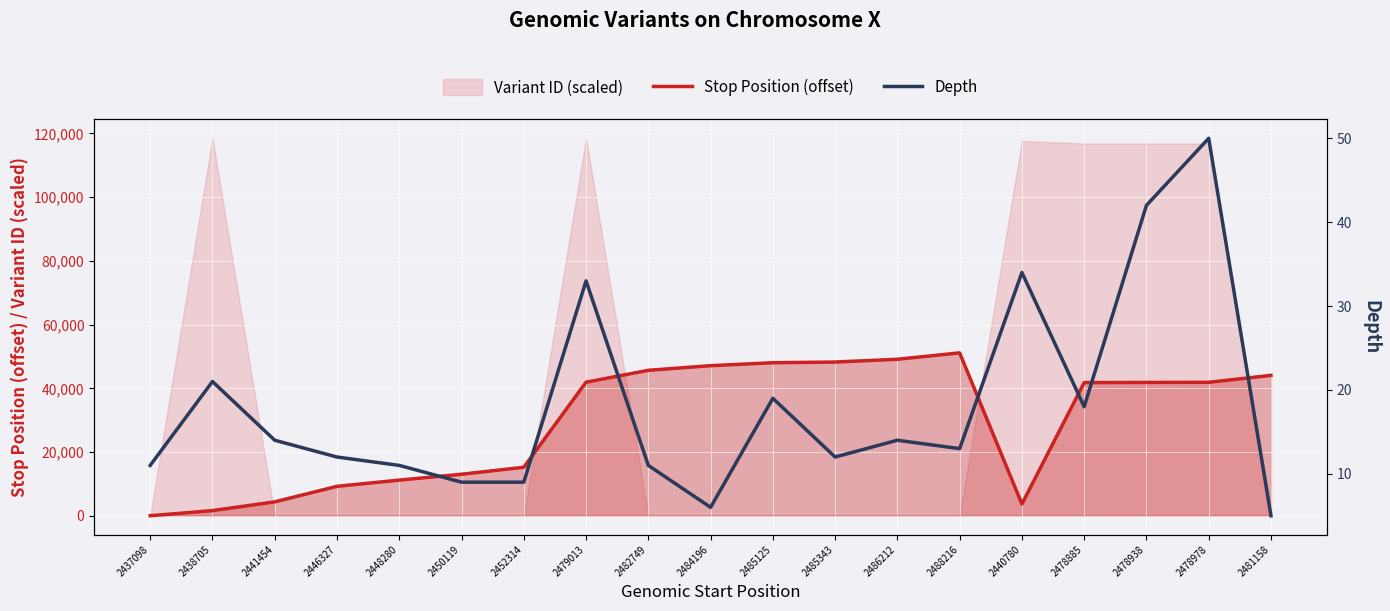

After their last crossing, which series has the higher values: Stop Position (offset) or Depth?

Stop Position (offset)